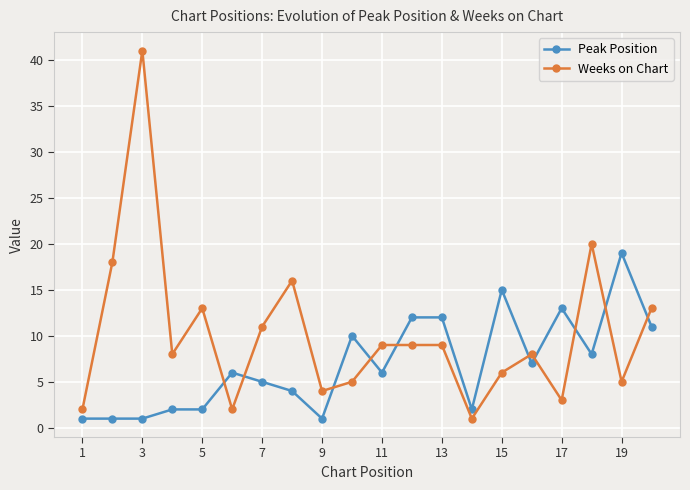

List the series in order of their peak value, lowest first.

Peak Position, Weeks on Chart